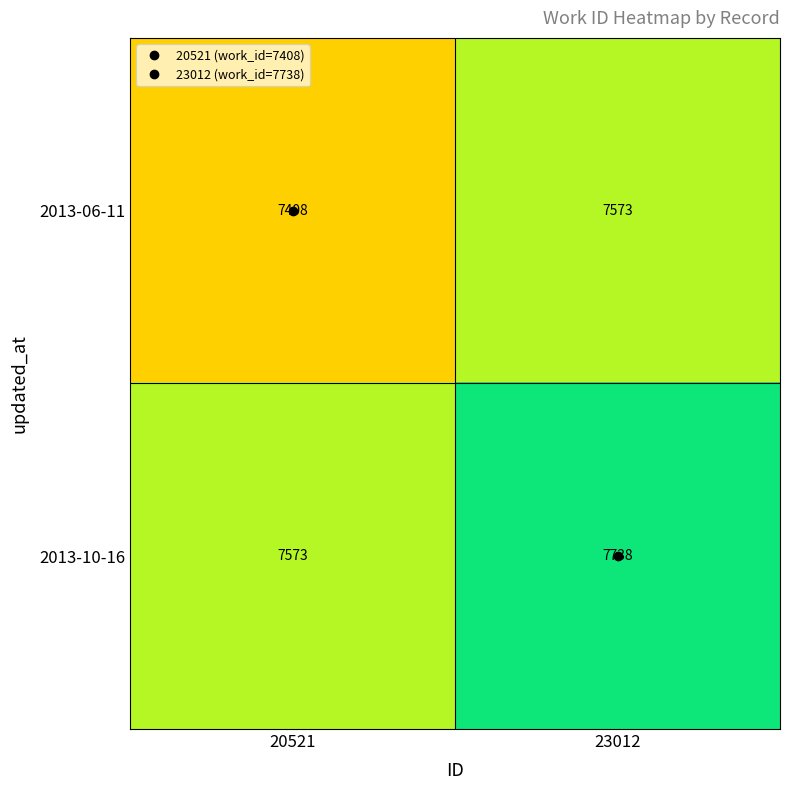

What is the difference between the highest and lowest values at 20521?

165